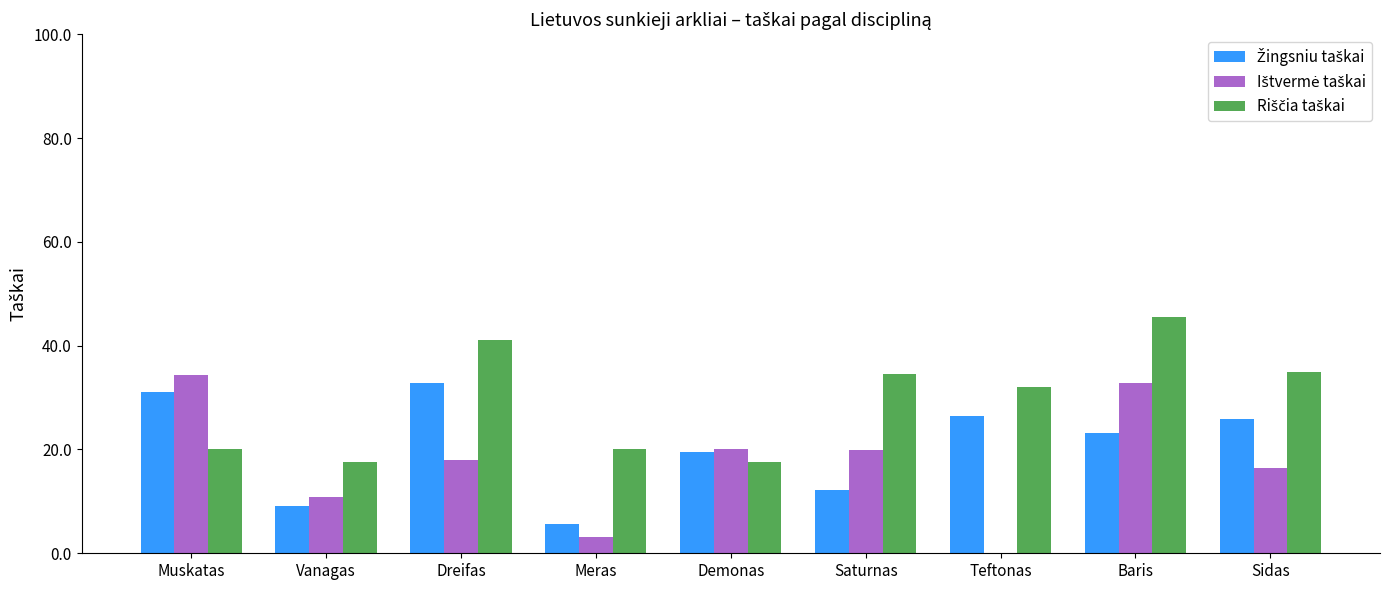

What is the total value across all series at Baris?

101.6